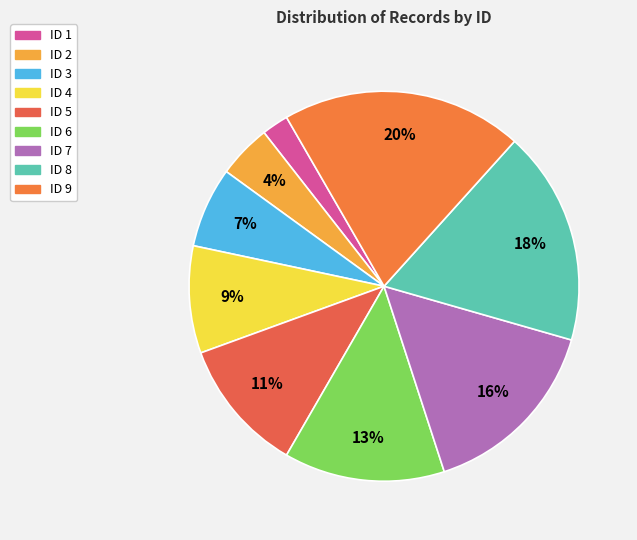

Which slice is the largest?

ID 9